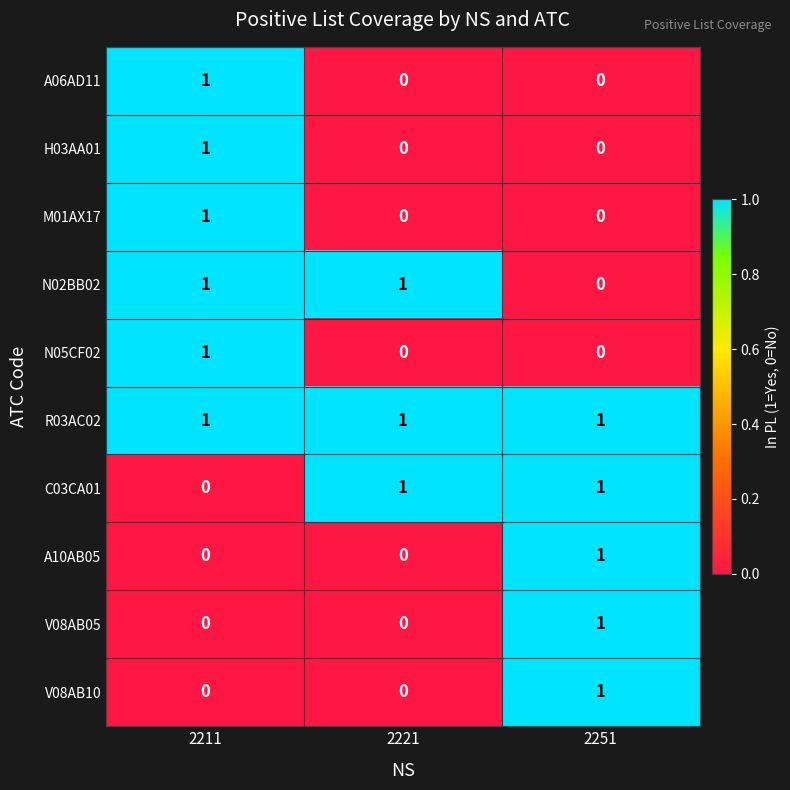

What is the greatest value displayed?

1